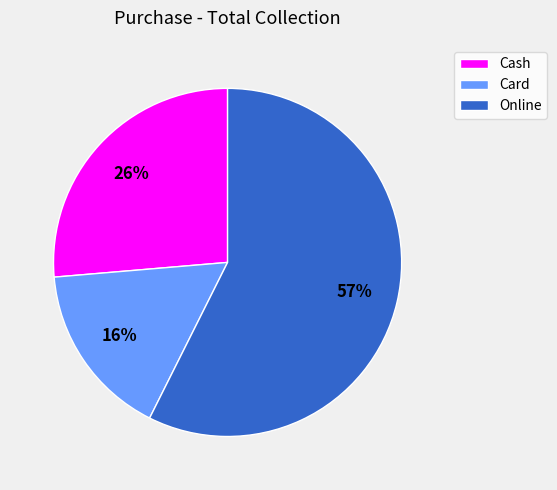

To the nearest percent, what is the difference between the largest and smallest slice percentages?

41%